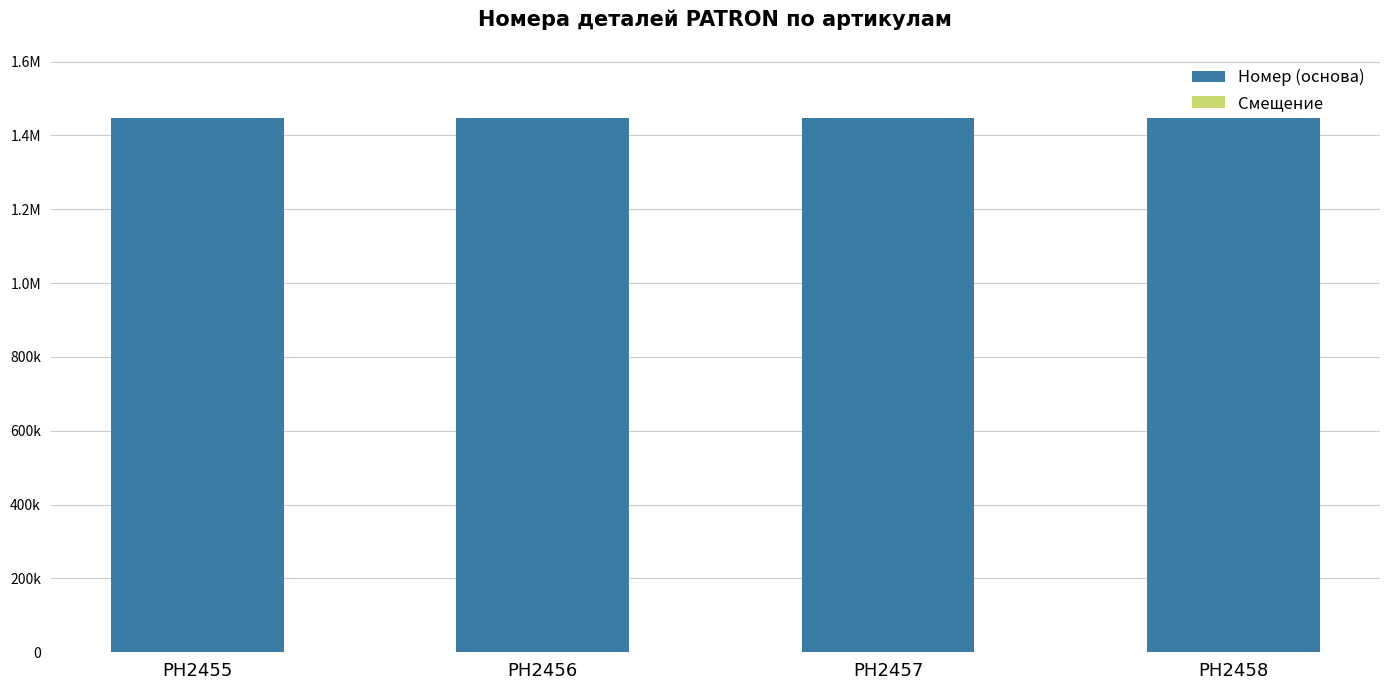

Where is Смещение nearest to the value 1?

PH2456